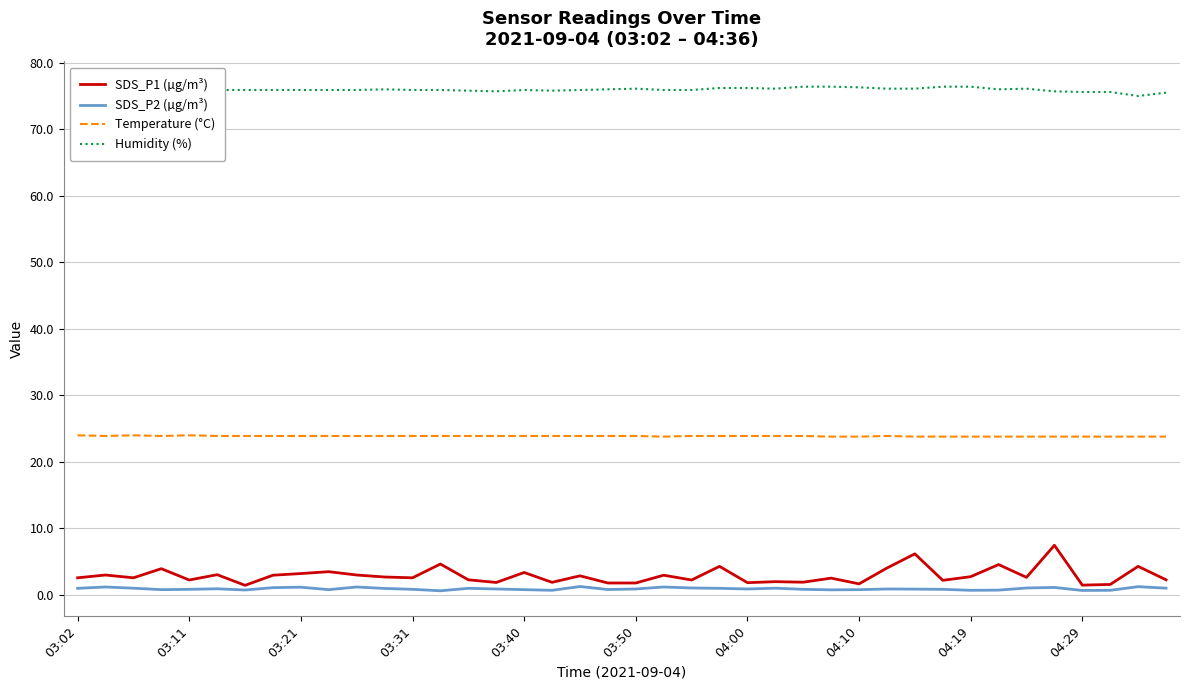

List the series in order of their peak value, highest first.

Humidity (%), Temperature (°C), SDS_P1 (µg/m³), SDS_P2 (µg/m³)